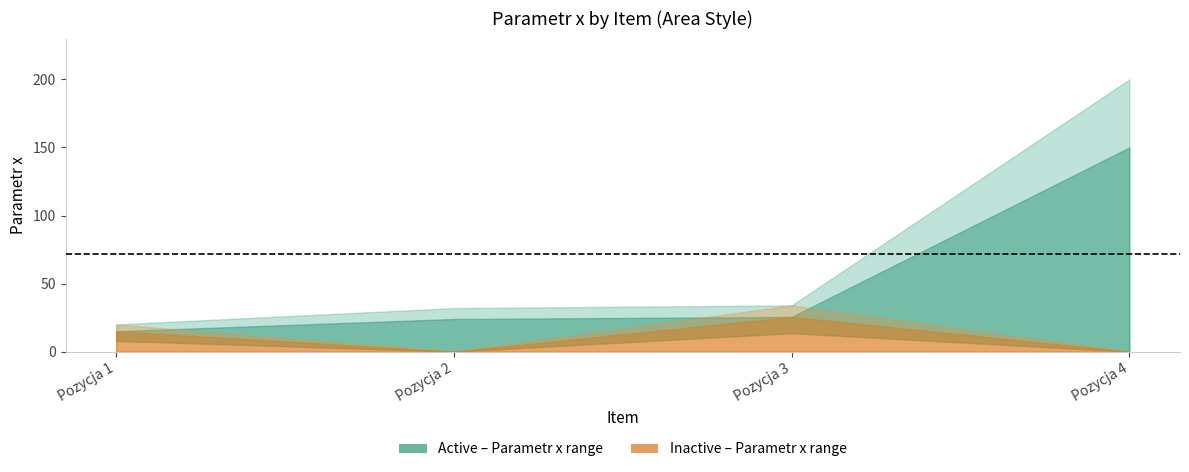

What is the difference between the Parametr x values at Pozycja 4 and Pozycja 3?

166